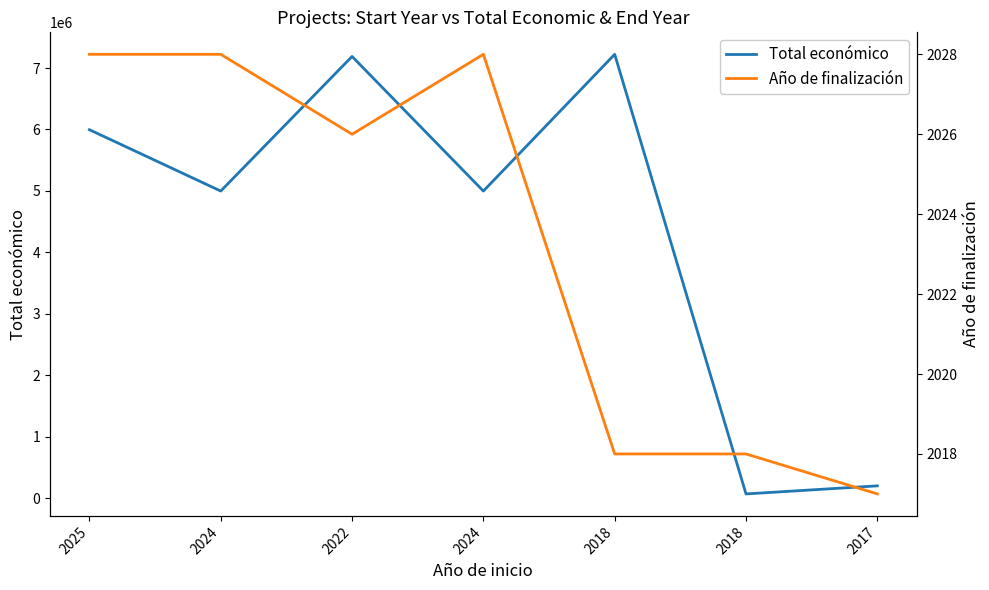

Reading left to right, list all the values displayed in this chart.

Total económico: 5995825	4997527	7188013	4997361	7222818	68803	199997
Año de finalización: 2028	2028	2026	2028	2018	2018	2017